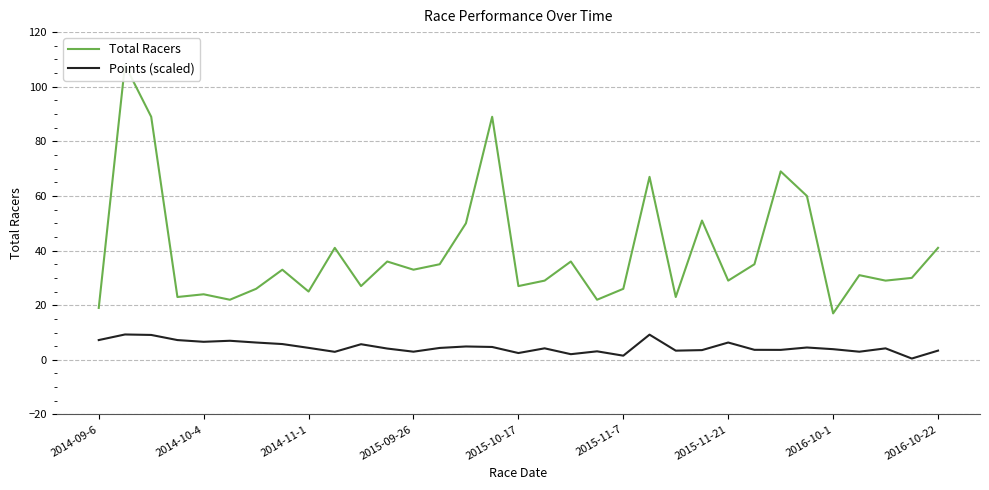

True or false: Points (scaled) and Total Racers intersect in this chart.

False